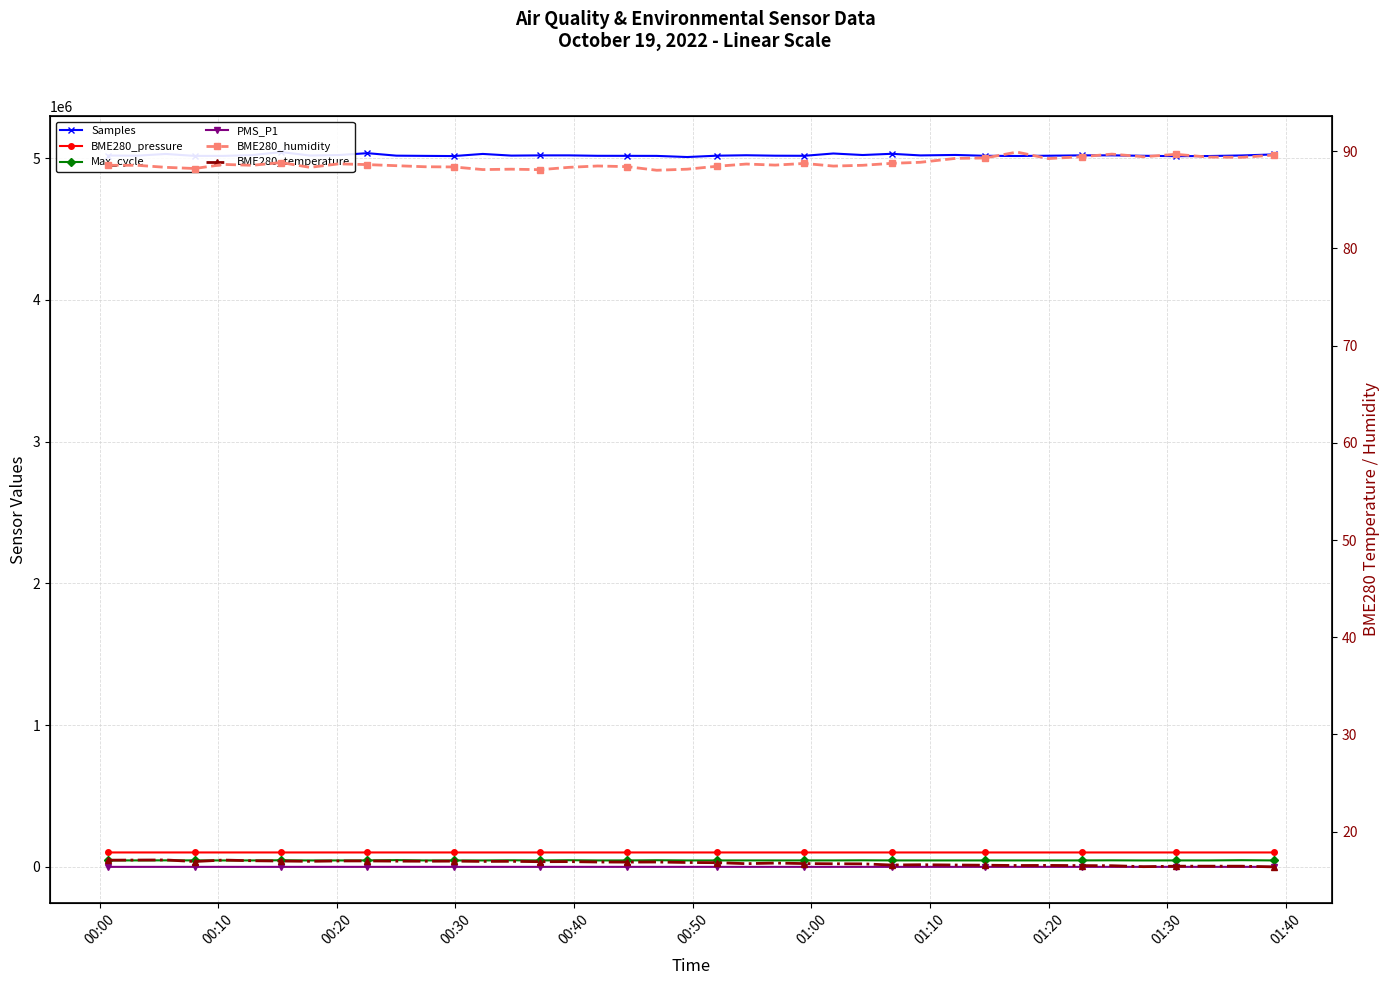

What is the value of the PMS_P1 point at the 10th from the left?

11.3